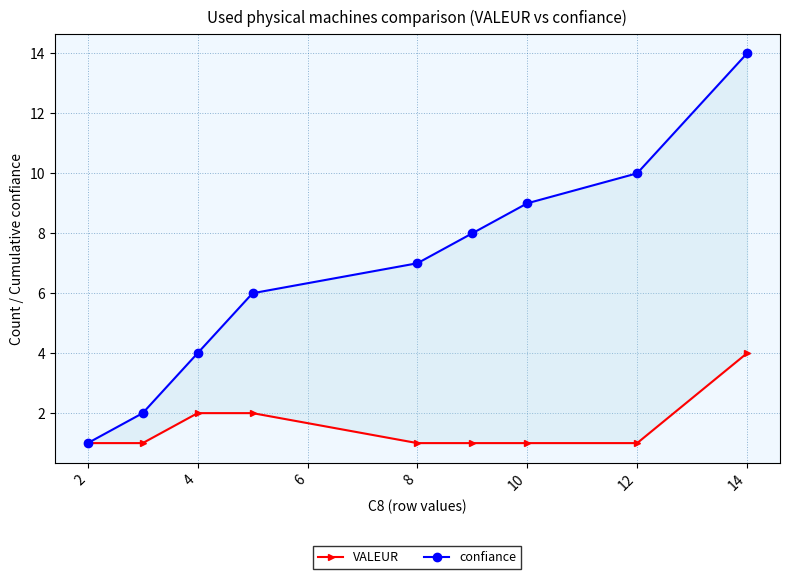

The VALEUR series shows 2 at 2. True or false?

False